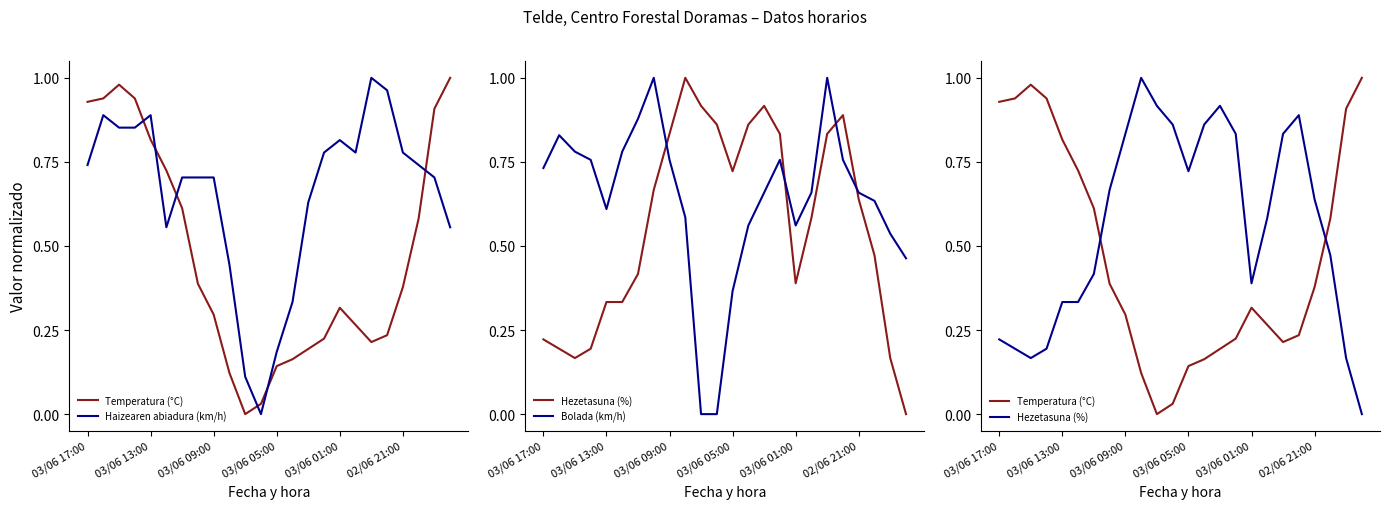

Reading left to right, what are all the values shown in this chart?

Temperatura (°C): 0.9	0.9	1.0	0.9	0.8	0.7	0.6	0.4	0.3	0.1	0.0	0.0	0.1	0.2	0.2	0.2	0.3	0.3	0.2	0.2	0.4	0.6	0.9	1.0
Haizearen abiadura (km/h): 0.7	0.9	0.9	0.9	0.9	0.6	0.7	0.7	0.7	0.4	0.1	0.0	0.2	0.3	0.6	0.8	0.8	0.8	1.0	1.0	0.8	0.7	0.7	0.6
Hezetasuna (%): 0.2	0.2	0.2	0.2	0.3	0.3	0.4	0.7	0.8	1.0	0.9	0.9	0.7	0.9	0.9	0.8	0.4	0.6	0.8	0.9	0.6	0.5	0.2	0.0
Bolada (km/h): 0.7	0.8	0.8	0.8	0.6	0.8	0.9	1.0	0.8	0.6	0.0	0.0	0.4	0.6	0.7	0.8	0.6	0.7	1.0	0.8	0.7	0.6	0.5	0.5